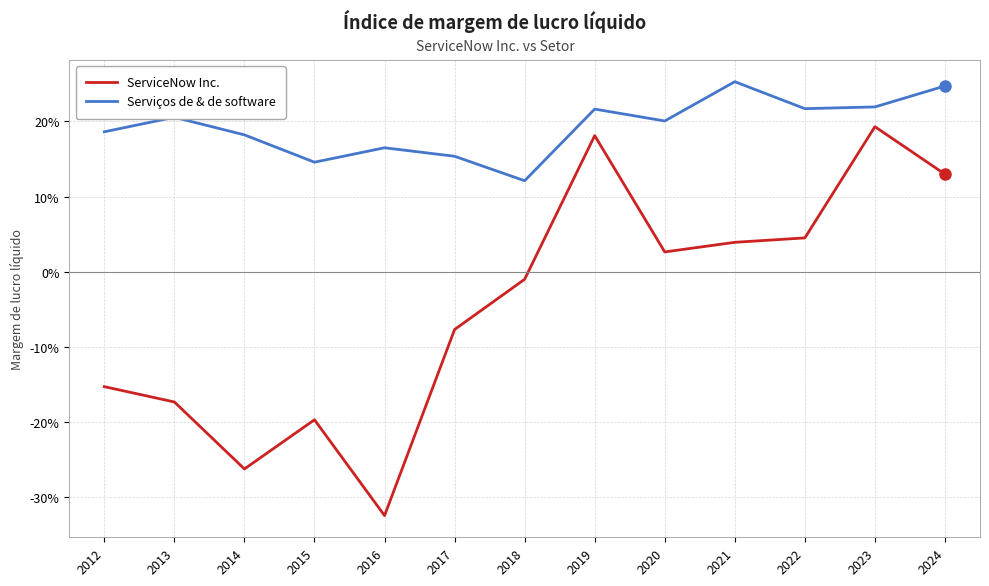

What is the highest value of the Serviços de & de software series?

0.3